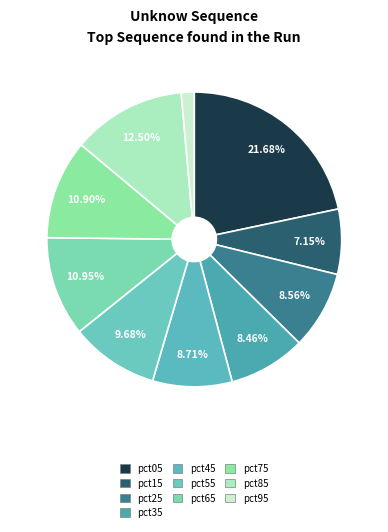

How many slices are in this pie chart?

10